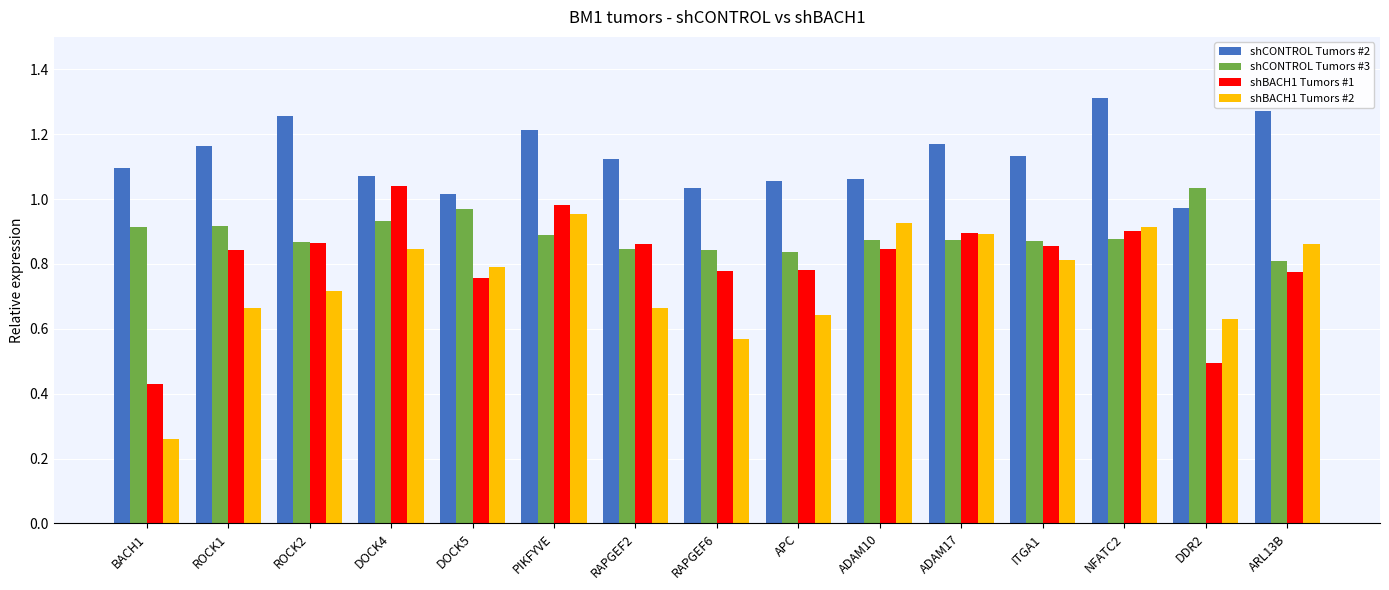

How many bars are there in total?

60